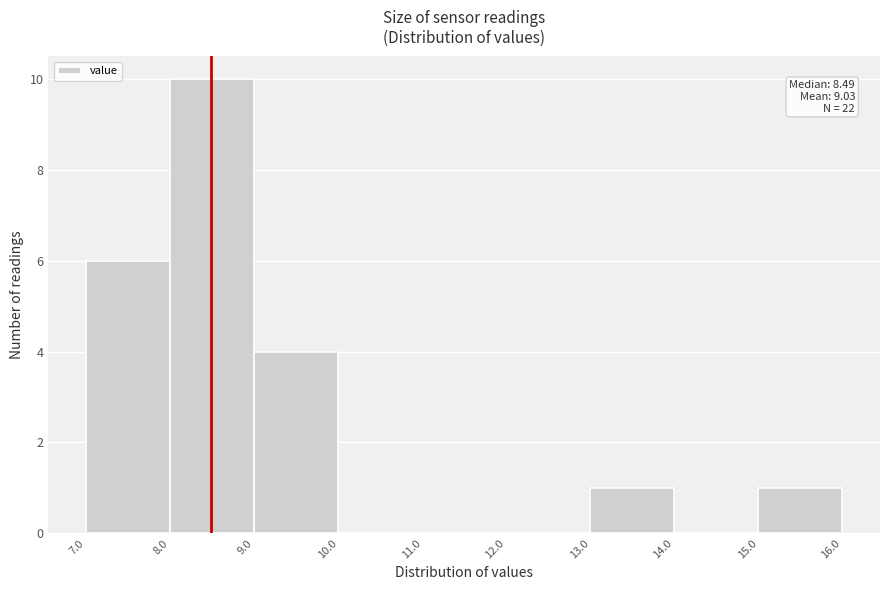

Which range on the x-axis has the tallest bar?

8.0 to 9.0